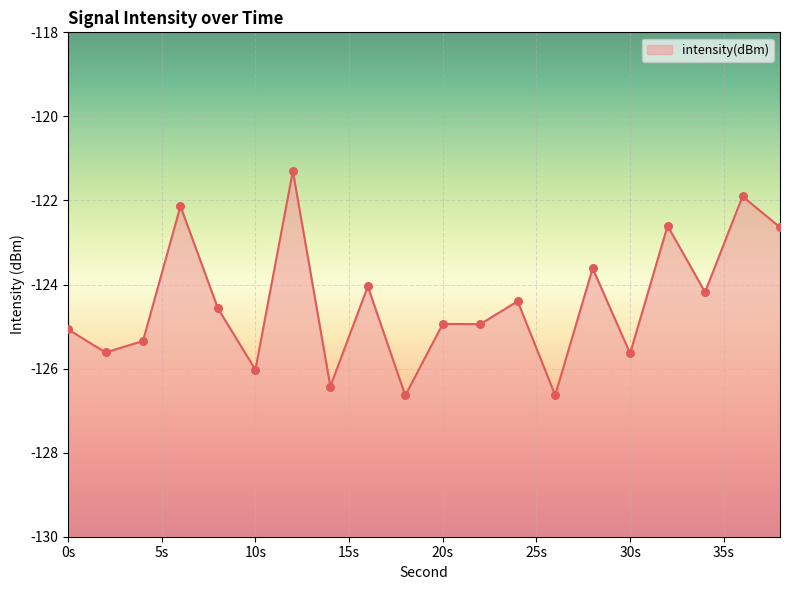

What is the change in value from 0 to 12?

+3.8